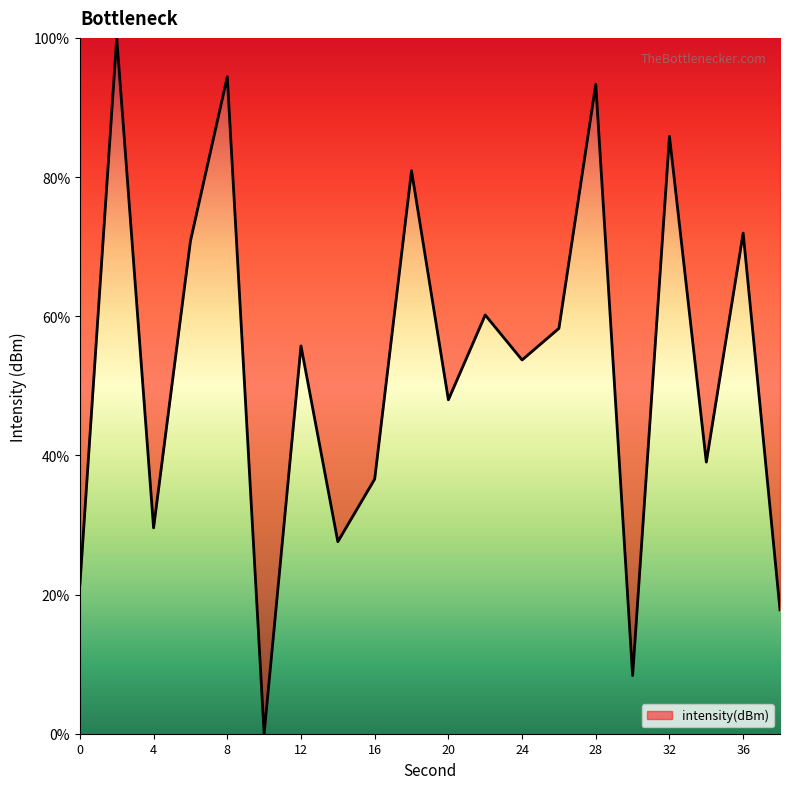

How many positive values are there?

19